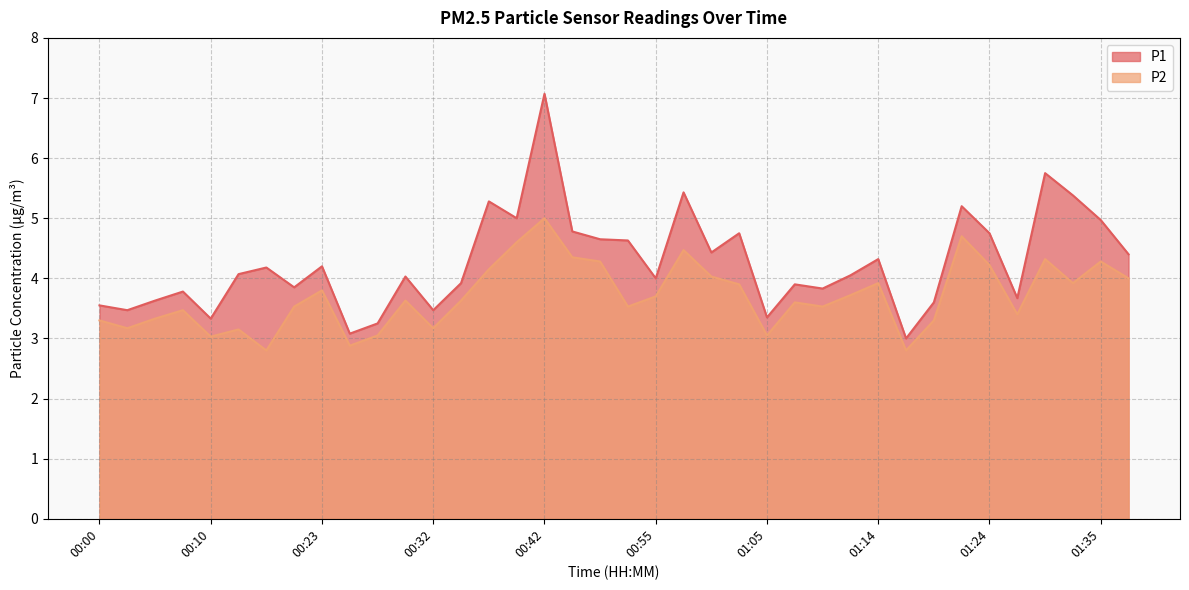

What is the total value across all series at 01:24?

9.0